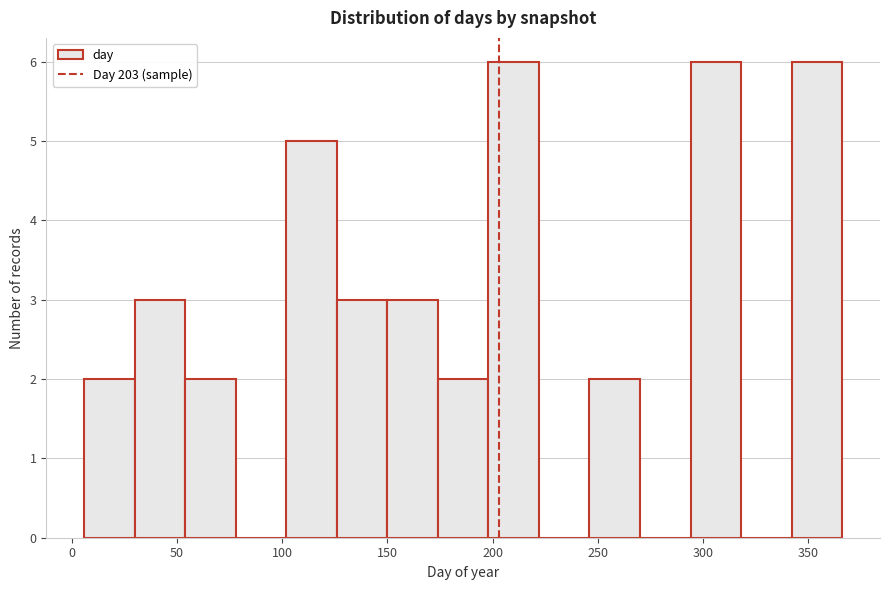

Reading left to right, transcribe this chart: for each bar, give the range it covers on the x-axis and its height. Neither the bar edges nor the heights are printed on the chart, so give them approximately, as read against the axes.

6 to 30: 2
30 to 54: 3
54 to 78: 2
78 to 102: 0
102 to 126: 5
126 to 150: 3
150 to 174: 3
174 to 198: 2
198 to 222: 6
222 to 246: 0
246 to 270: 2
270 to 294: 0
294 to 318: 6
318 to 342: 0
342 to 366: 6